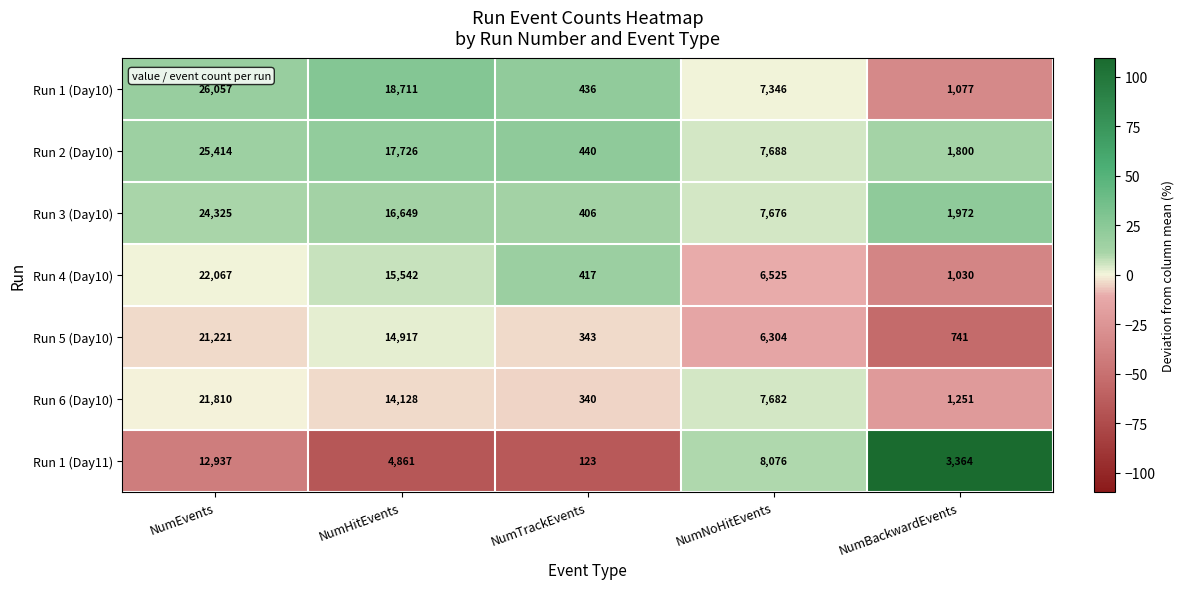

Between NumNoHitEvents and NumBackwardEvents, which series saw the biggest shift?

Run 6 (Day10)